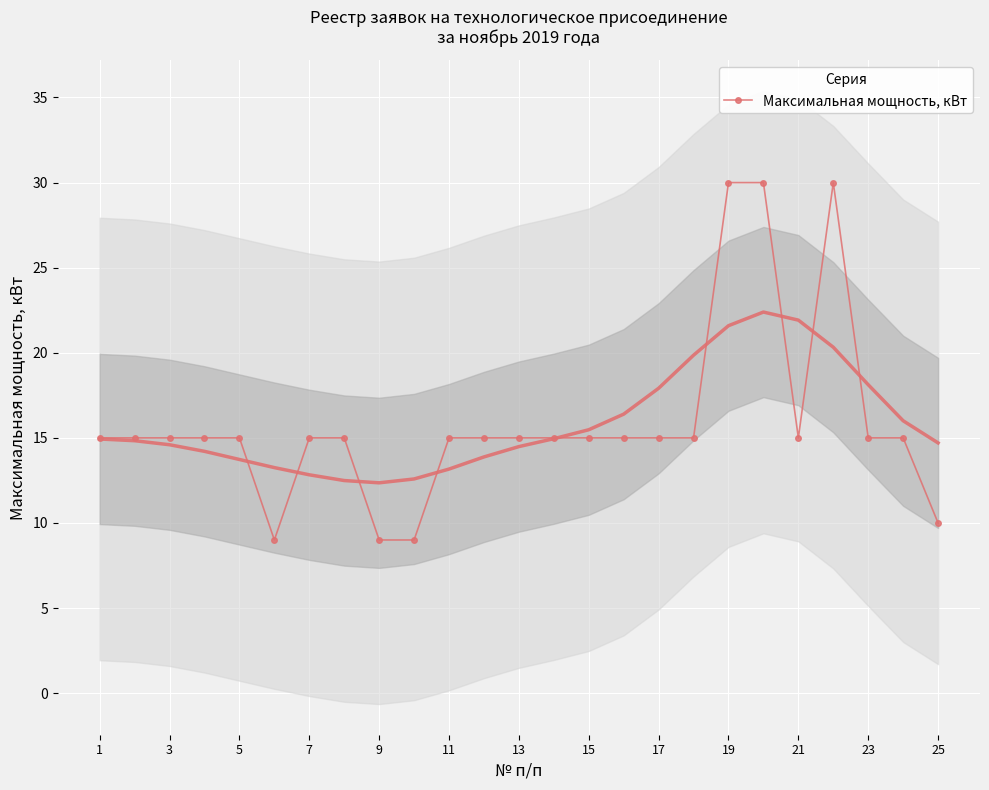

How many data points are less than 15?

4